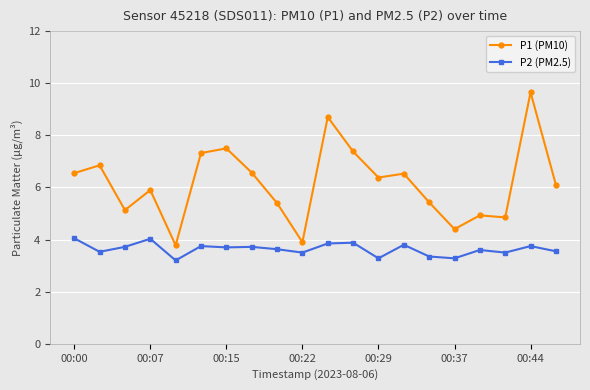

What is the difference between the second highest and second lowest values in the P1 (PM10) series?

4.8